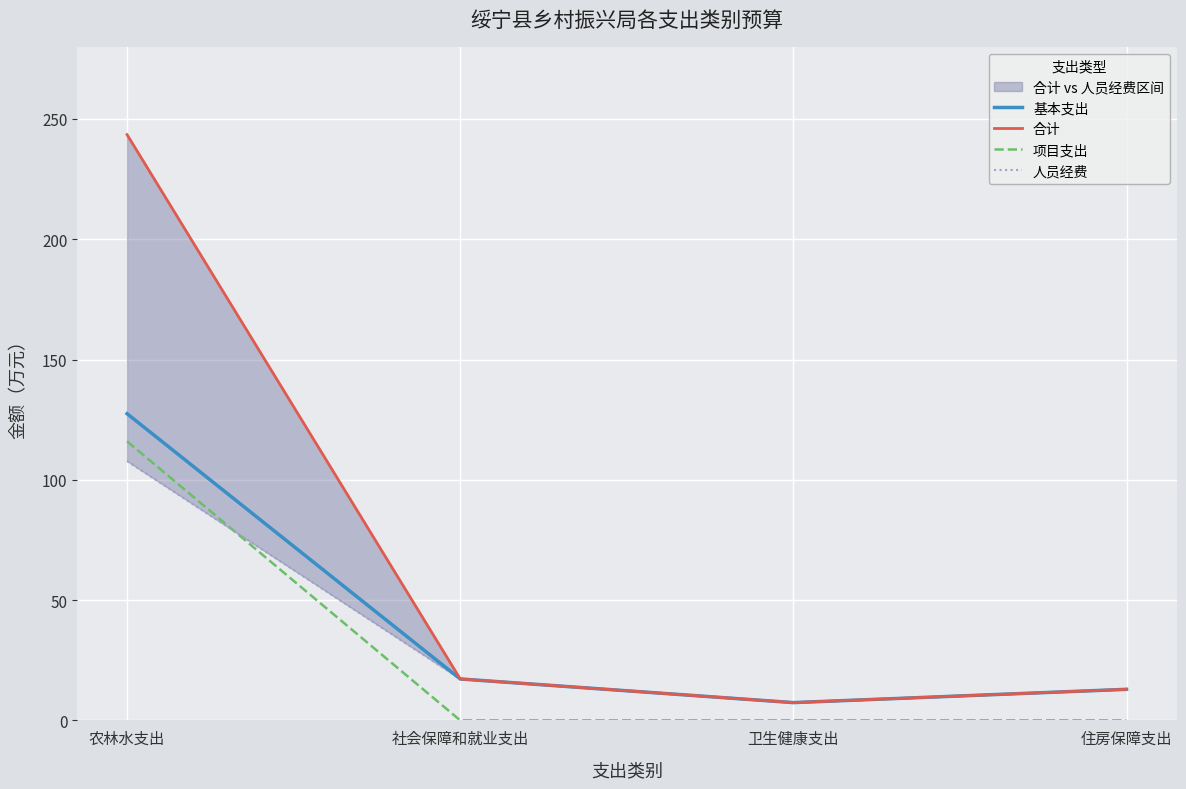

True or false: 合计 and 基本支出 cross at least once.

False